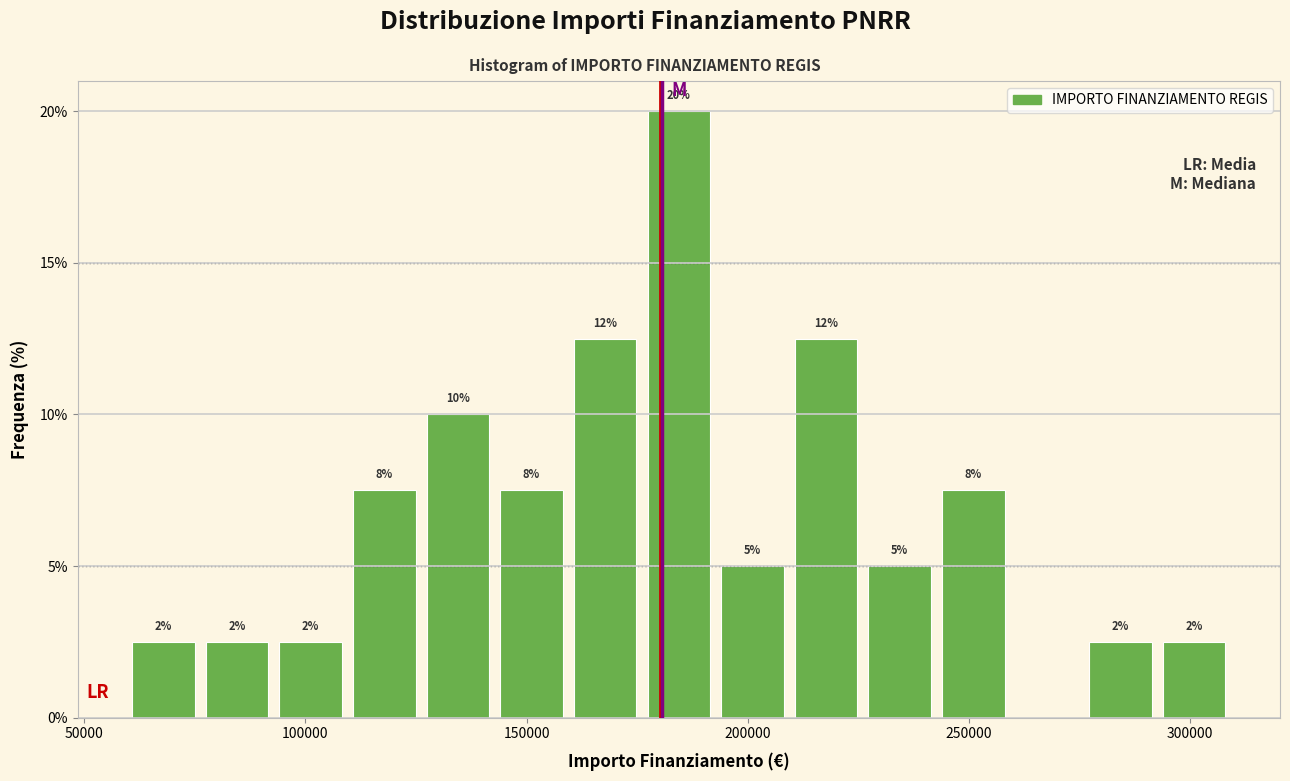

Read against the x-axis, roughly where is the centre of the tallest bar?

185000